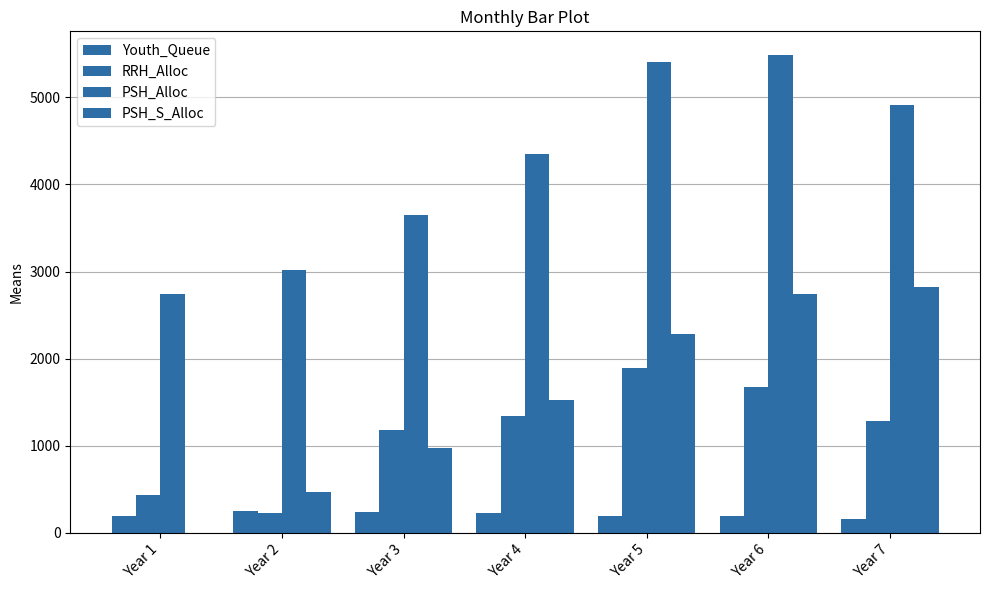

Rank the categories by PSH_Alloc value from lowest to highest.

Year 1, Year 2, Year 3, Year 4, Year 7, Year 5, Year 6